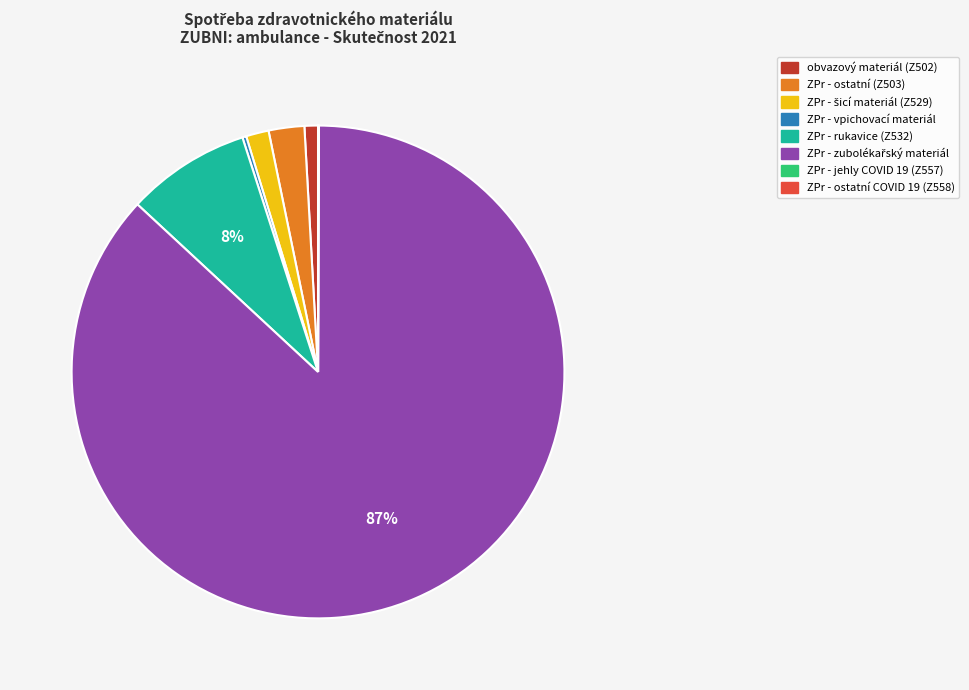

Does ZPr - ostatní (Z503) represent more than half of the total?

No